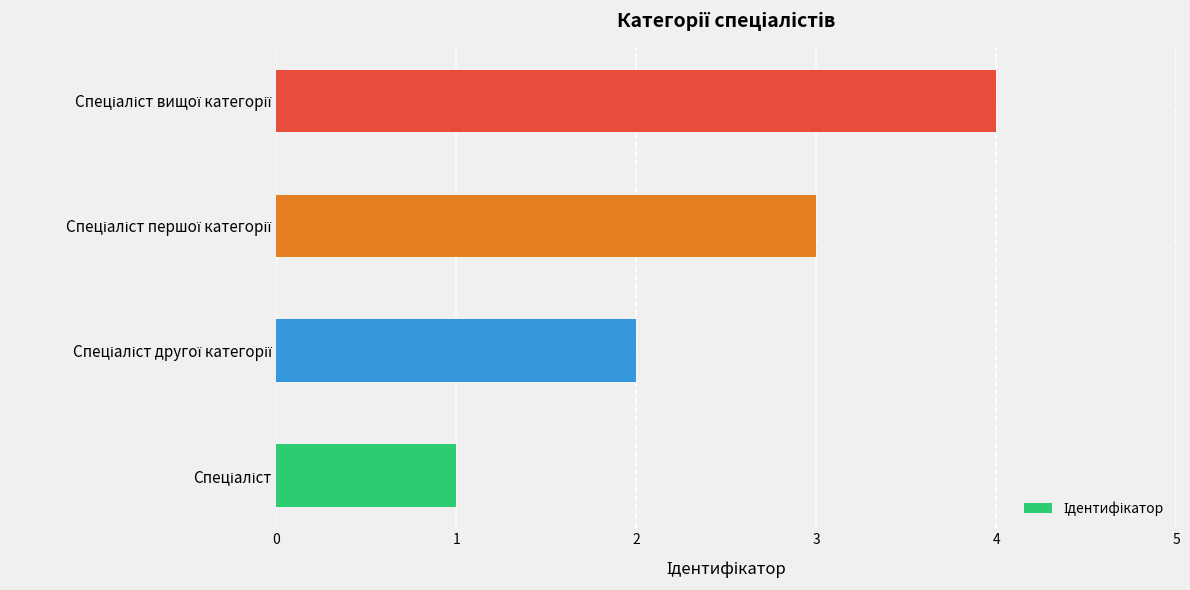

What is the greatest value displayed?

4